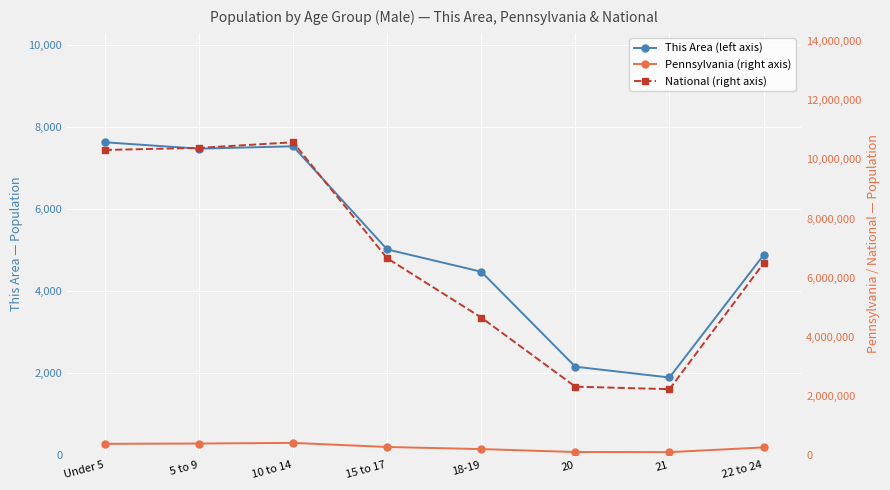

Which series has the largest total across all categories?

National (right axis)